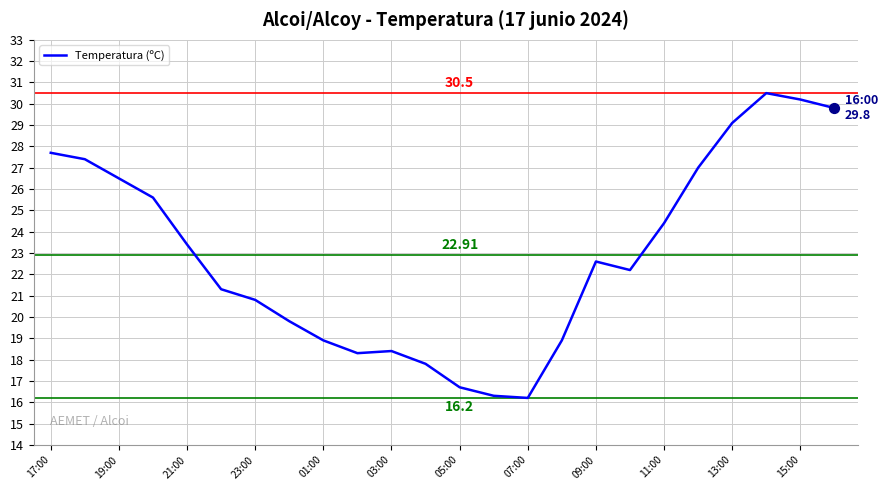

What is the difference between the maximum and minimum values?

14.3